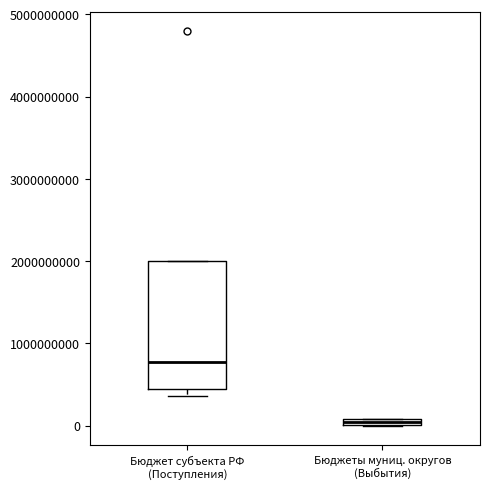

Which box's median line is the highest?

Бюджет субъекта РФ (Поступления)